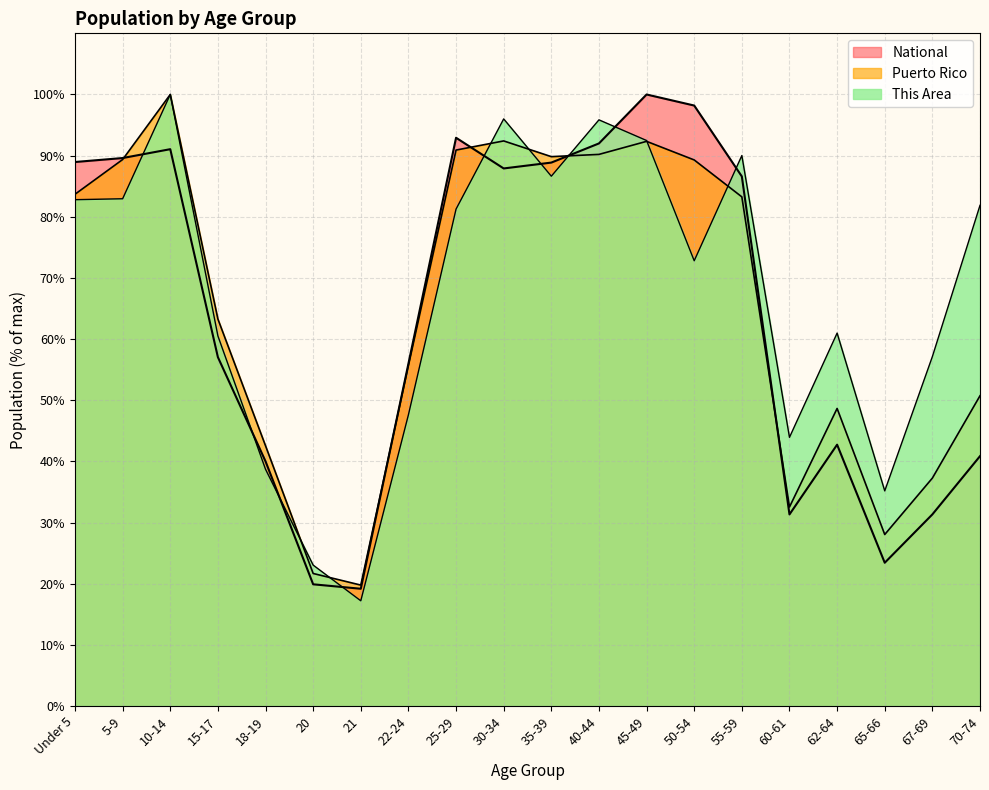

List the series in order of their overall mean, lowest first.

National, Puerto Rico, This Area